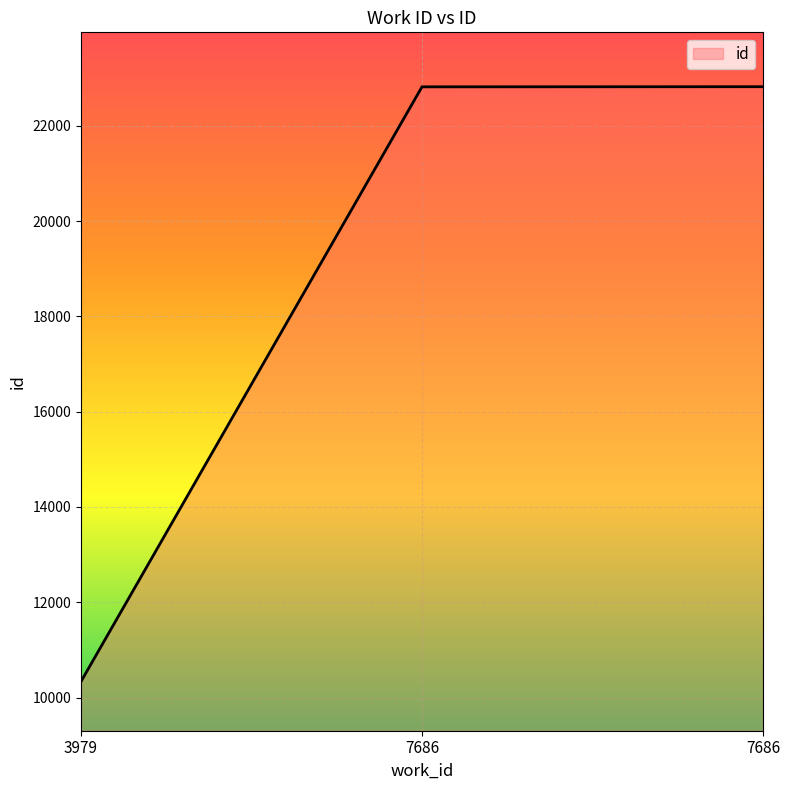

Which category has the highest value across all series?

7686